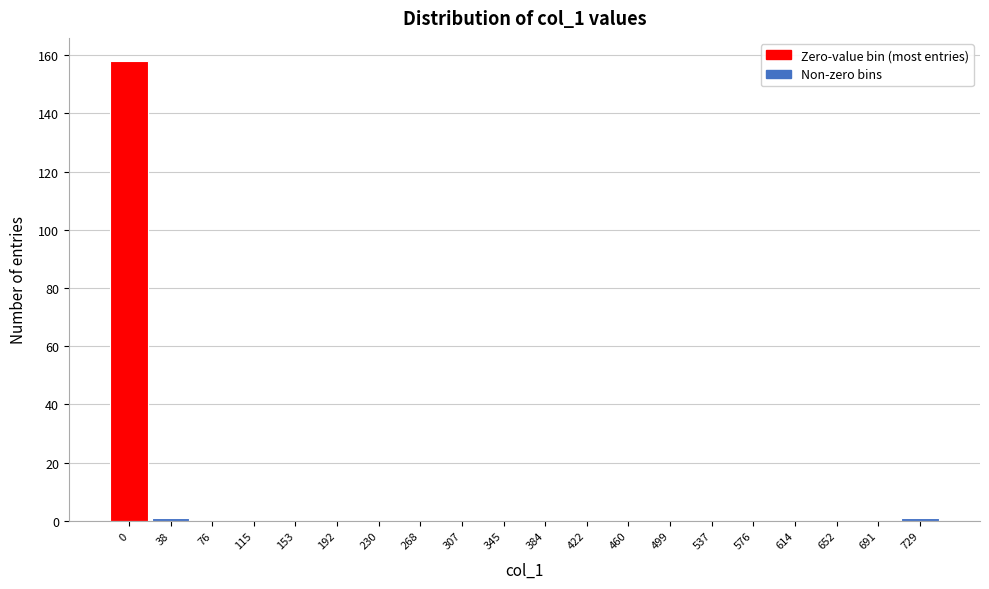

Reading left to right, what are all the values shown in this chart?

0=158	38=1	76=0	115=0	153=0	192=0	230=0	268=0	307=0	345=0	384=0	422=0	460=0	499=0	537=0	576=0	614=0	652=0	691=0	729=1